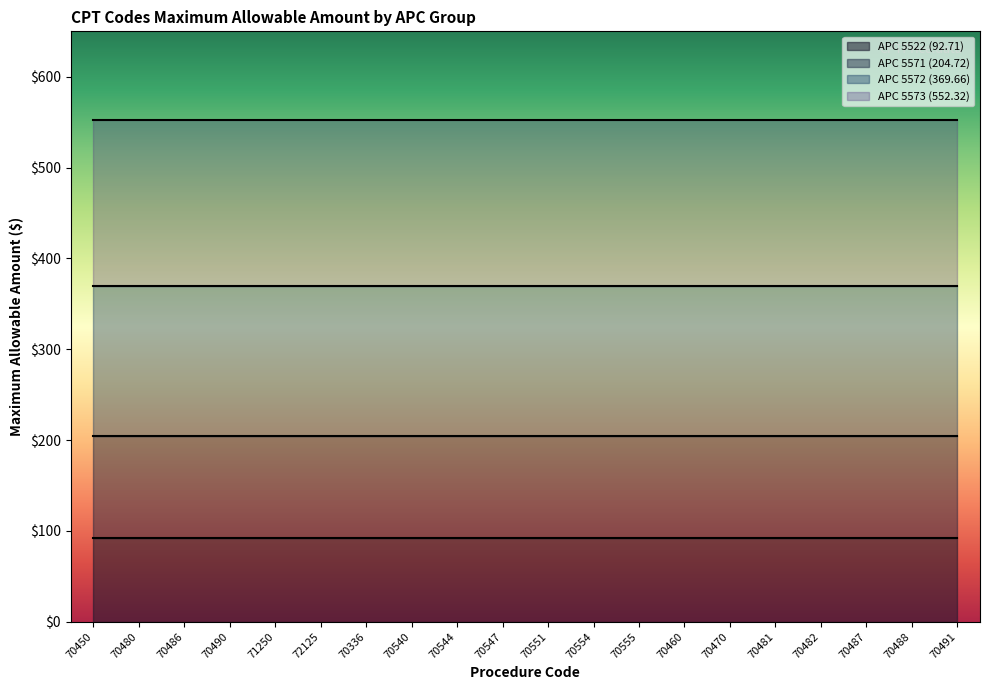

What position from the left is 70481?

16